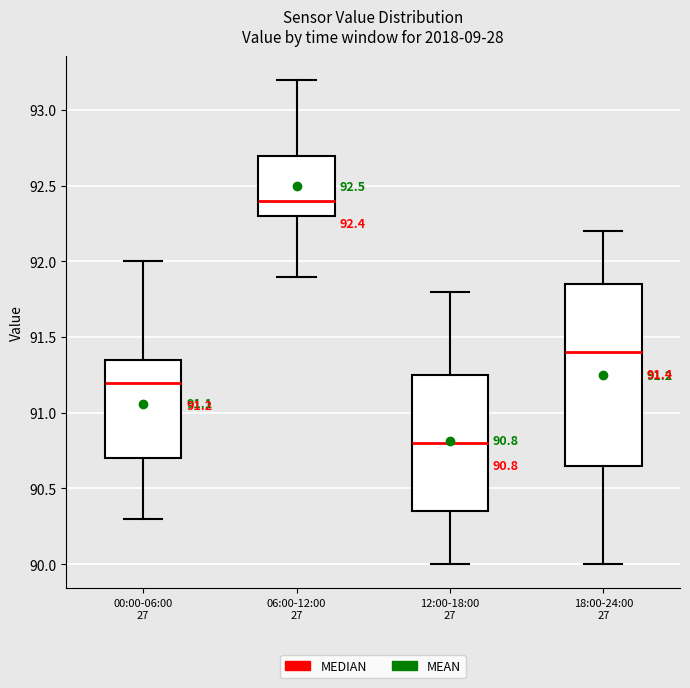

Which box is the tallest, from its lower edge to its upper edge?

18:00-24:00 27